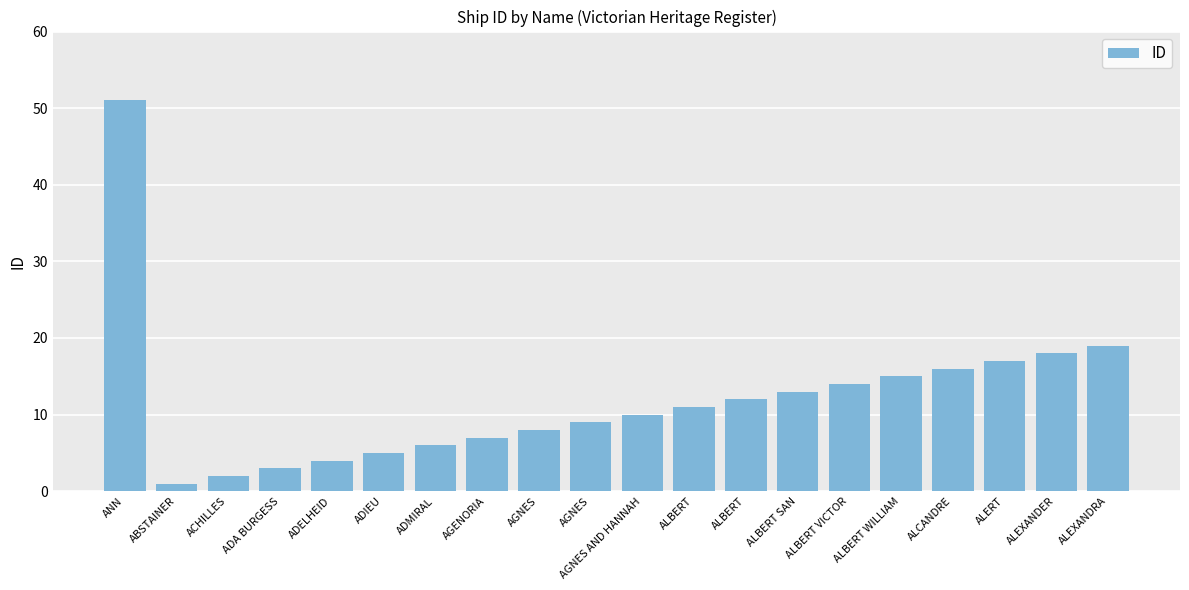

Reading left to right, transcribe all the data shown in this chart.

51	1	2	3	4	5	6	7	8	9	10	11	12	13	14	15	16	17	18	19